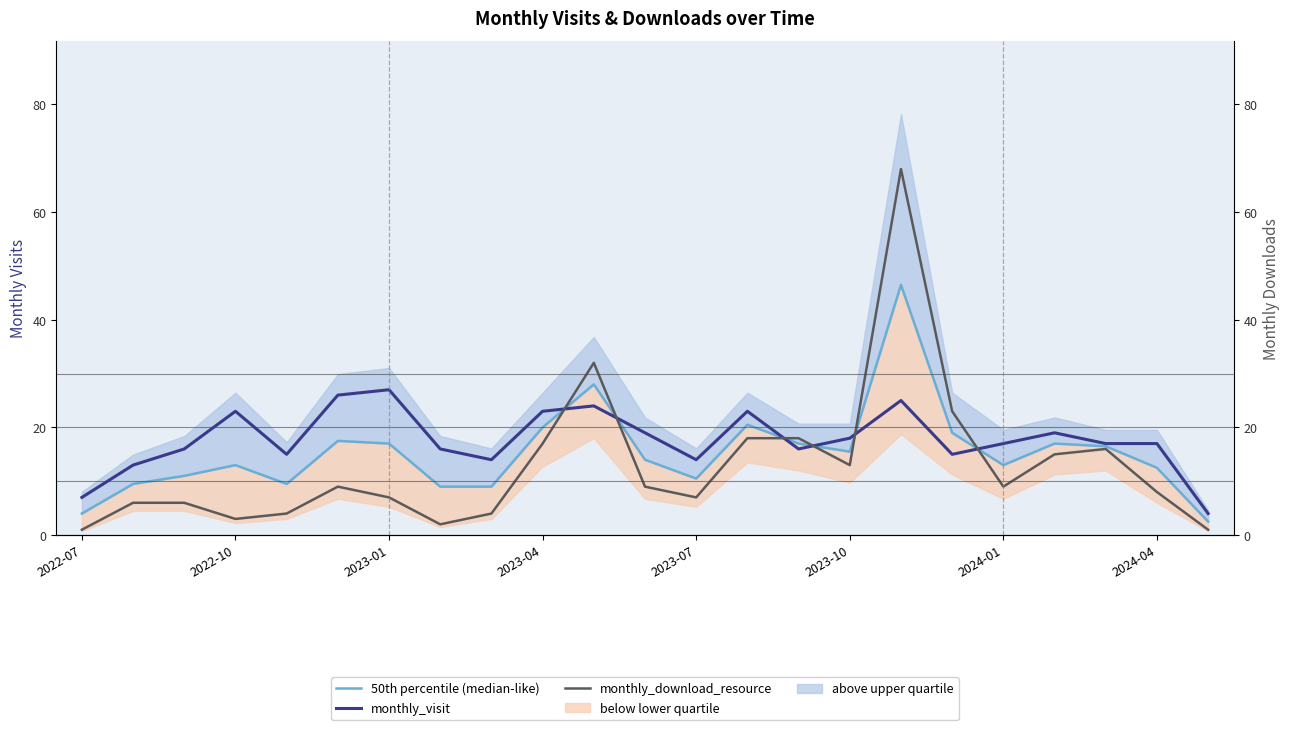

Where do monthly_visit and 50th percentile (median-like) first cross each other?

9 and 10